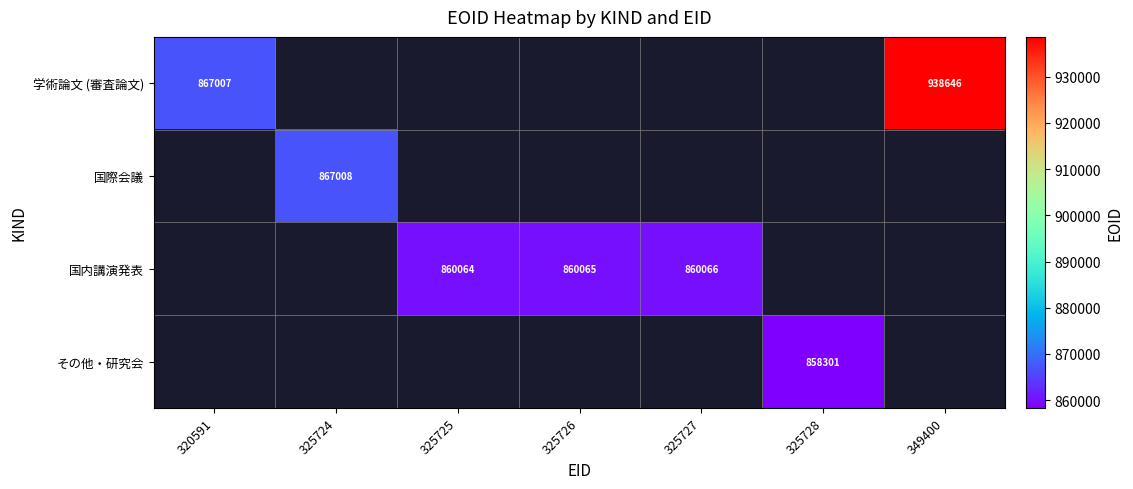

The その他・研究会 series shows 376692 at 325728. True or false?

False